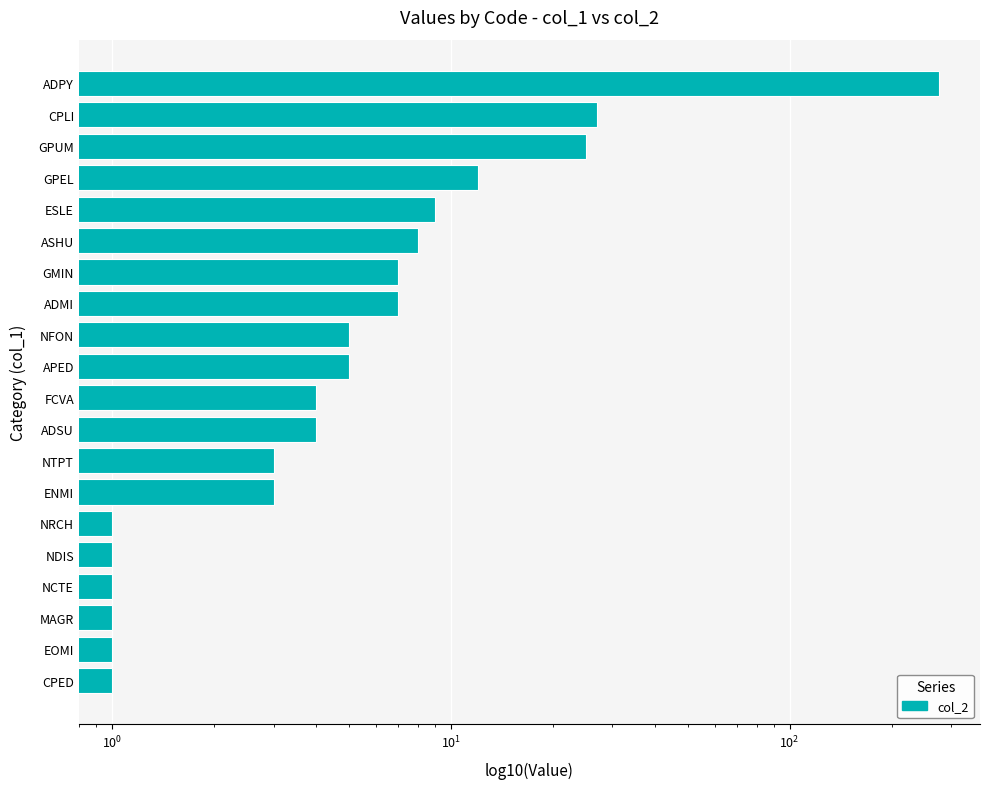

What is the minimum value shown in the chart?

1